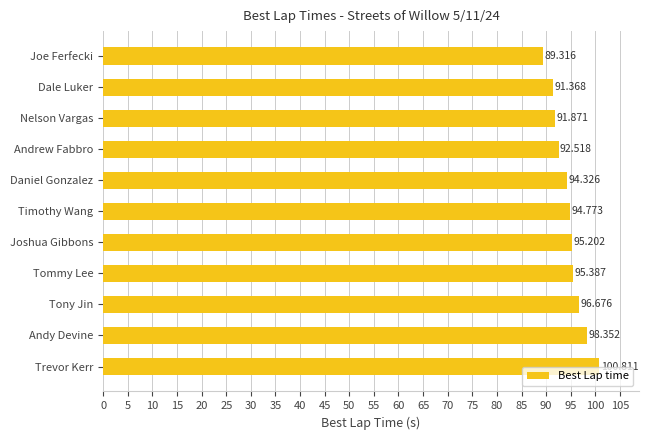

At which label is the value closest to 95?

Joshua Gibbons